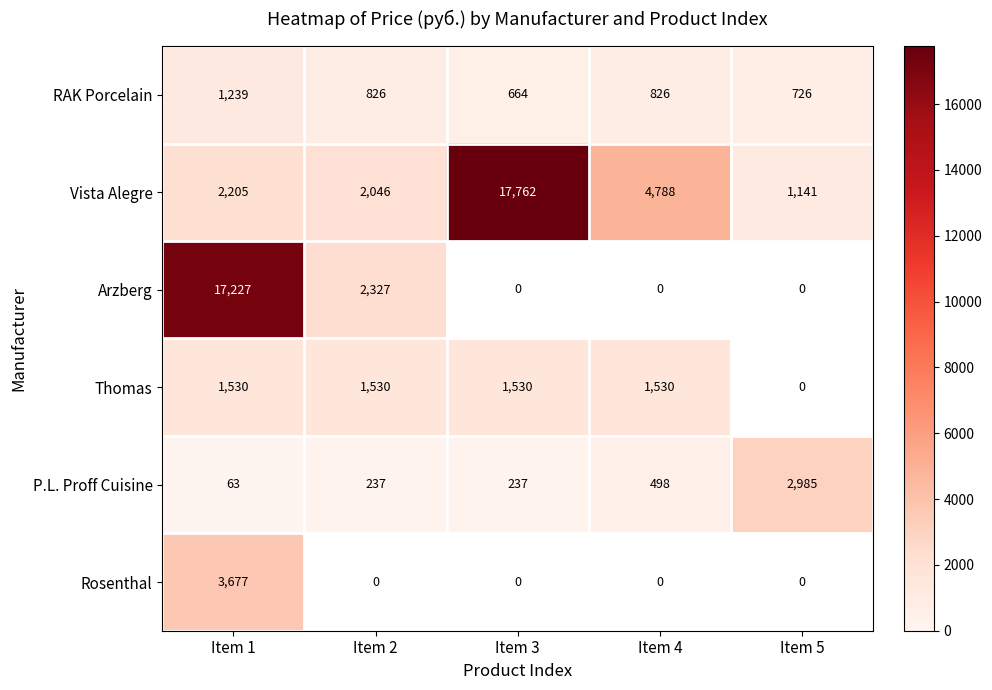

What is the difference between the highest and lowest values at Item 1?

17164